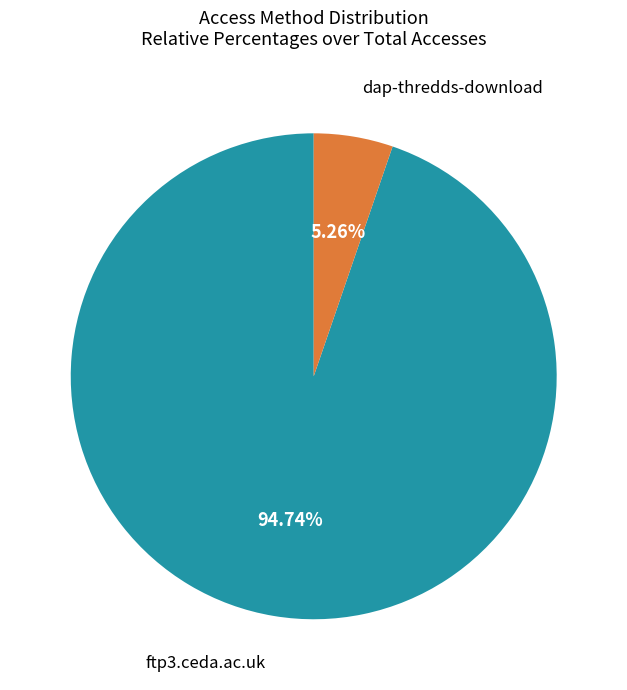

Count the number of slices in the pie.

2